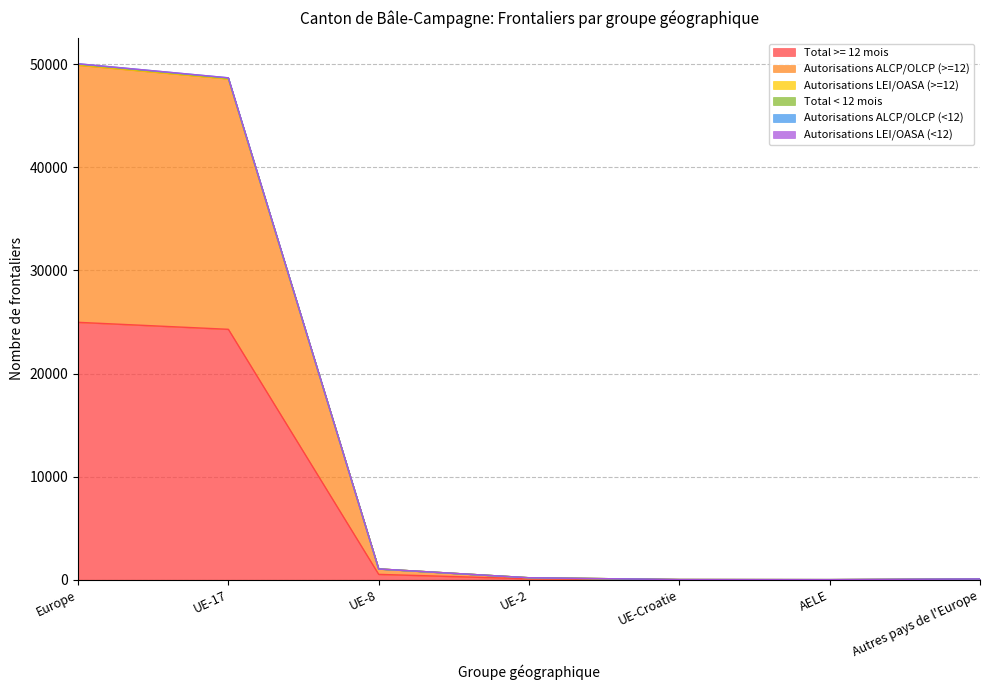

True or false: Autorisations ALCP/OLCP (<12) and Total < 12 mois intersect in this chart.

False